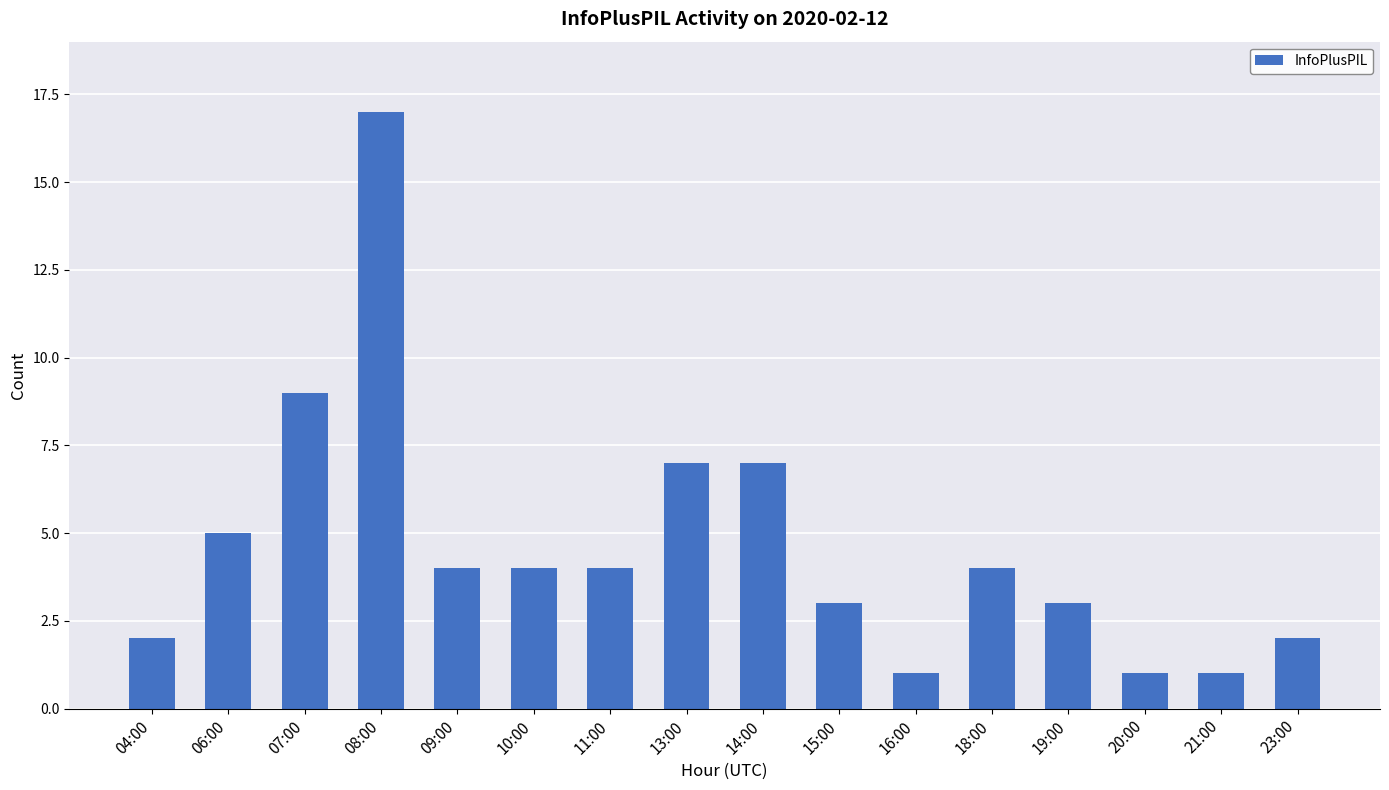

What is the sum of the values at 09:00 and 19:00?

7